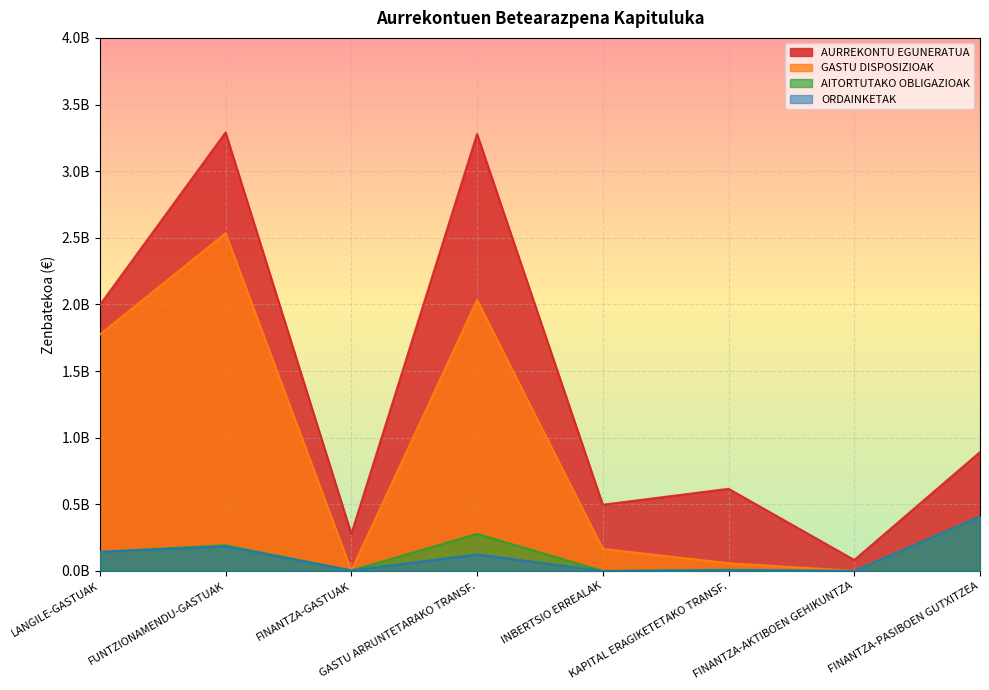

Does the chart display data point markers on the line(s)?

No